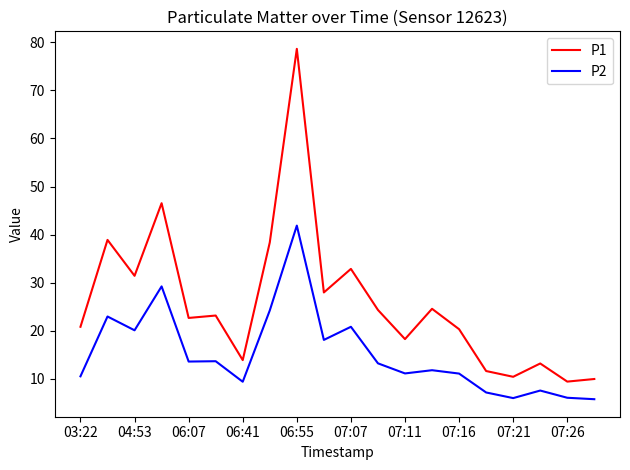

Which series has the largest total across all categories?

P1